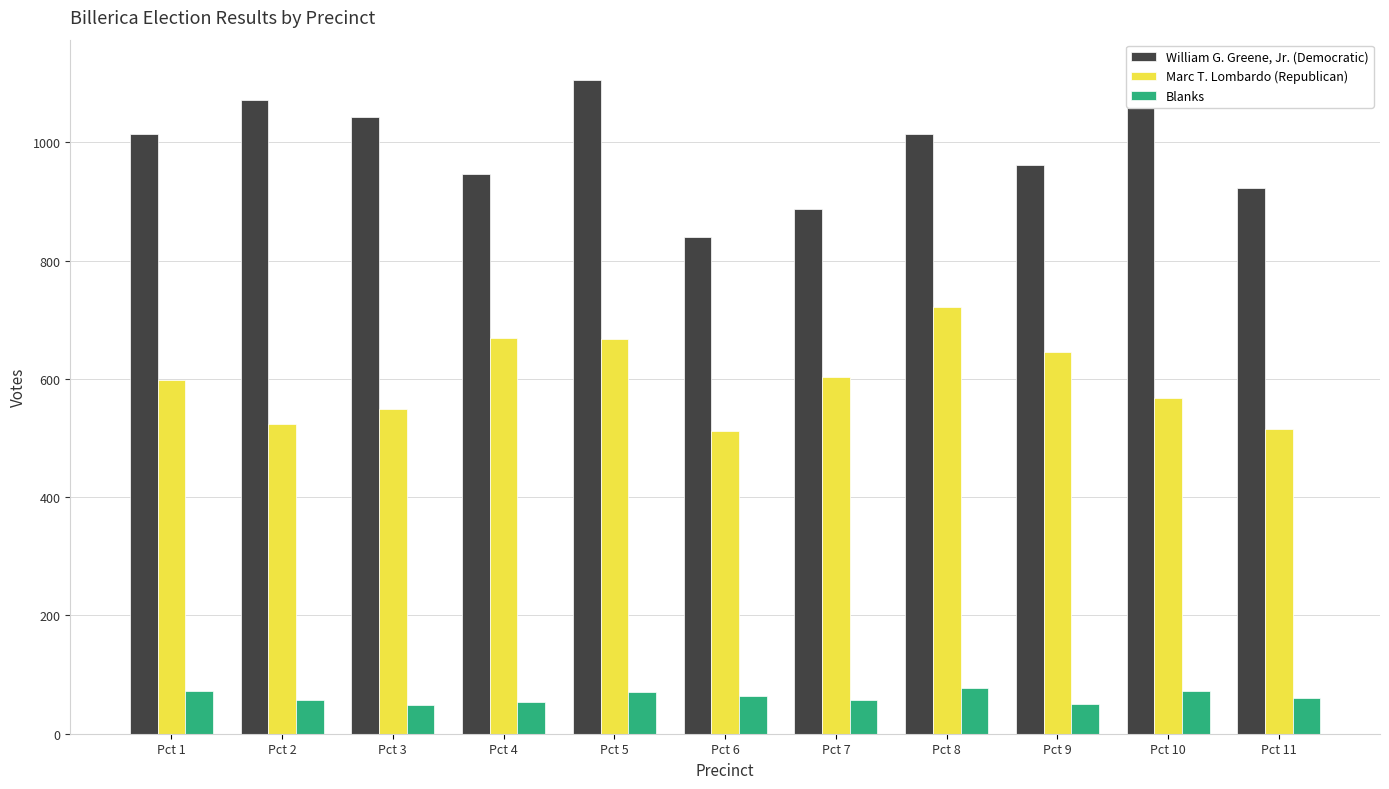

The value of William G. Greene, Jr. (Democratic) at Pct 3 is 1043. True or false?

True